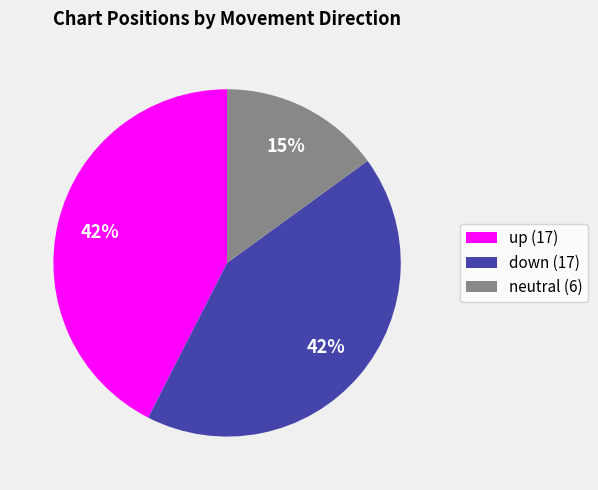

Does neutral (6) represent more than half of the total?

No